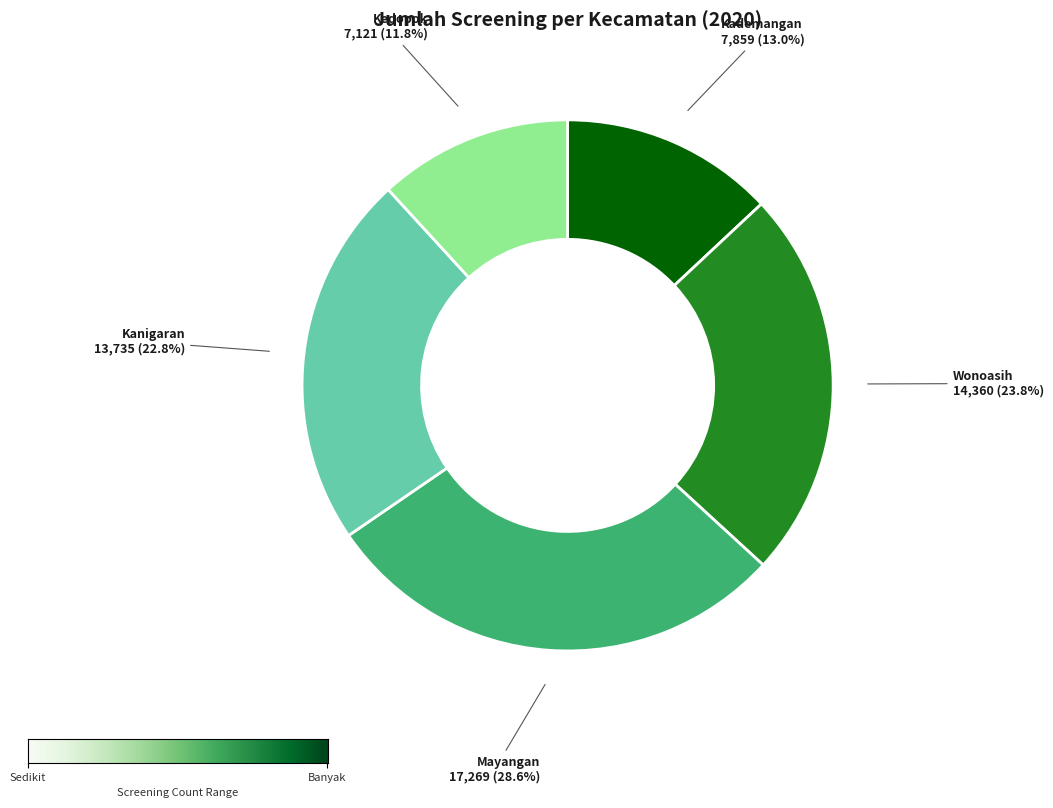

Which slice is the largest?

Mayangan